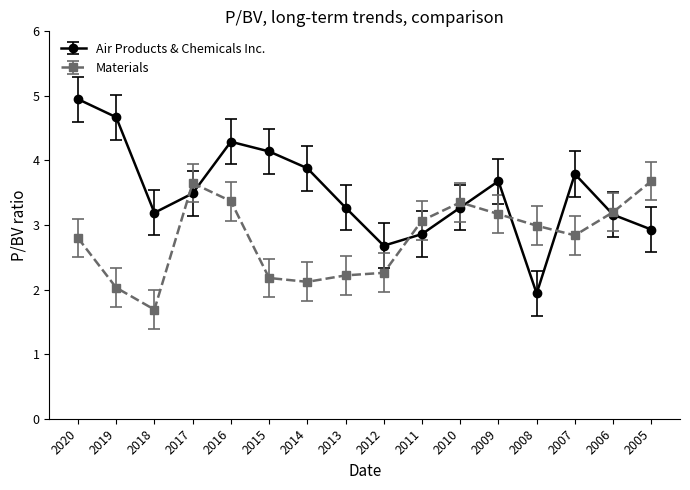

What is the value of the Materials point at the 15th from the left?

3.2